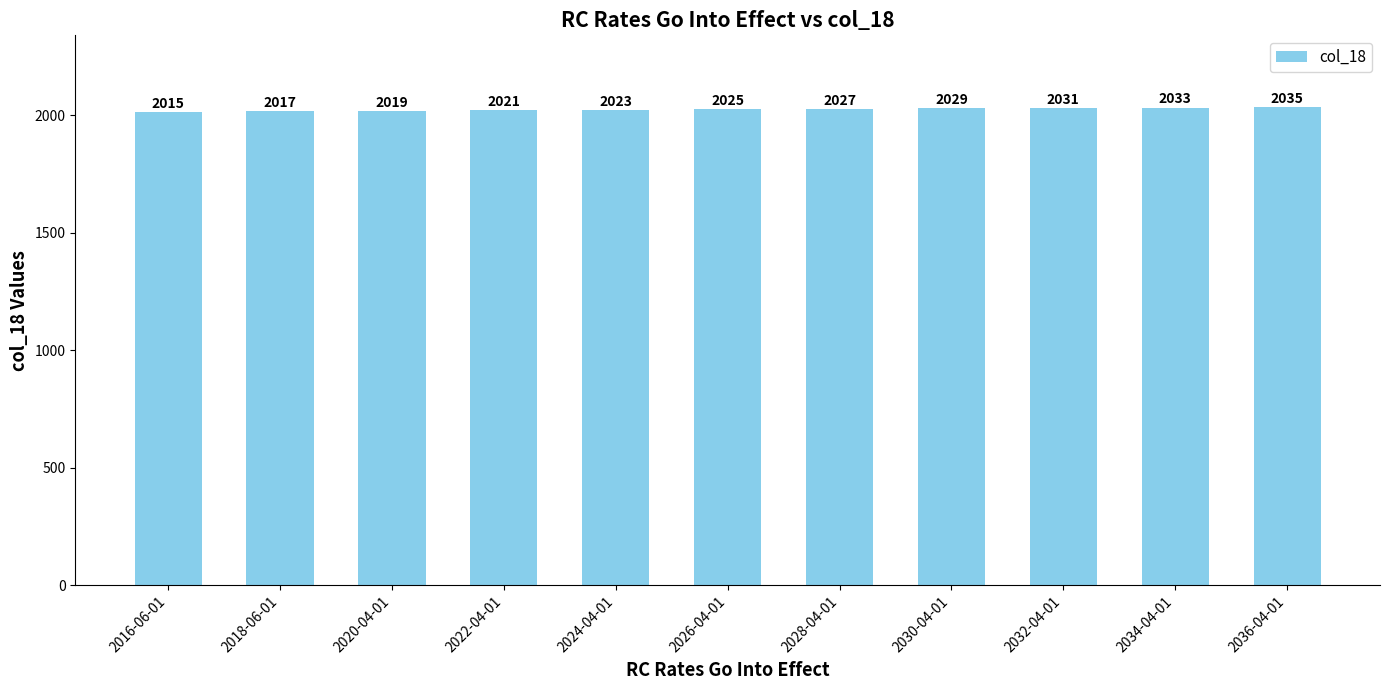

How many categories are shown in the chart?

11